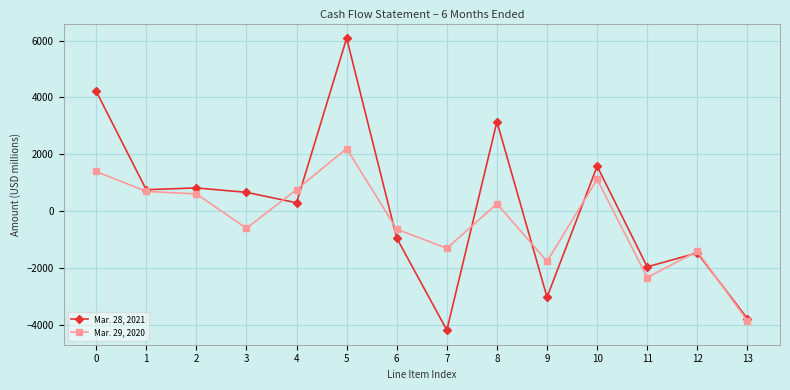

At how many categories does at least one series exceed 2359?

3